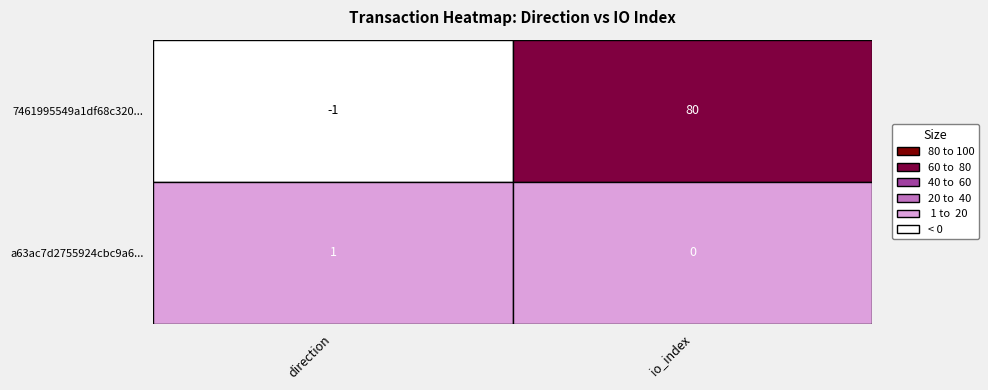

What is the maximum value shown in the chart?

80